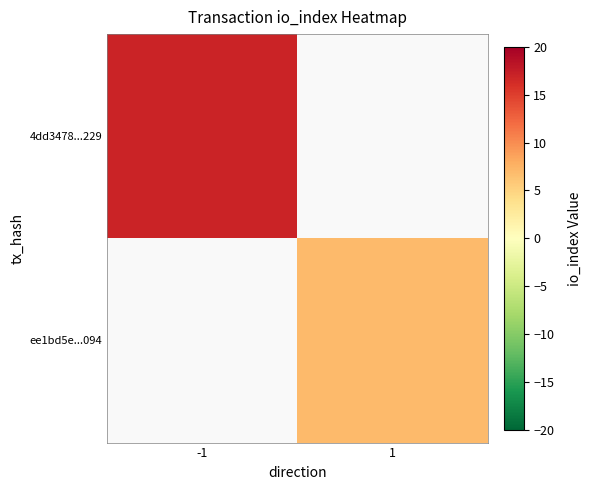

Rank the series by their average value, from highest to lowest.

4dd3478...229, ee1bd5e...094